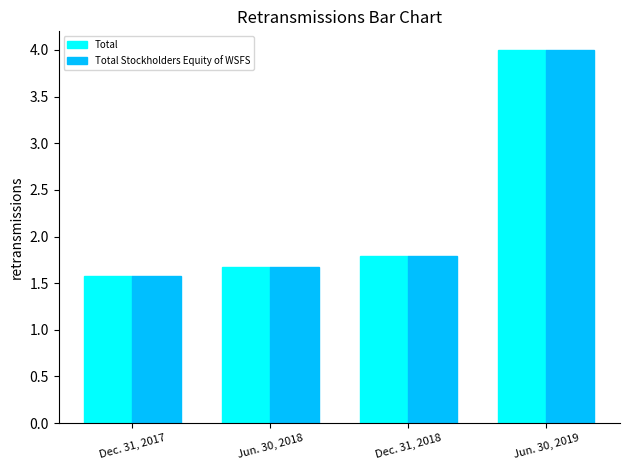

Does the chart contain any negative values?

No